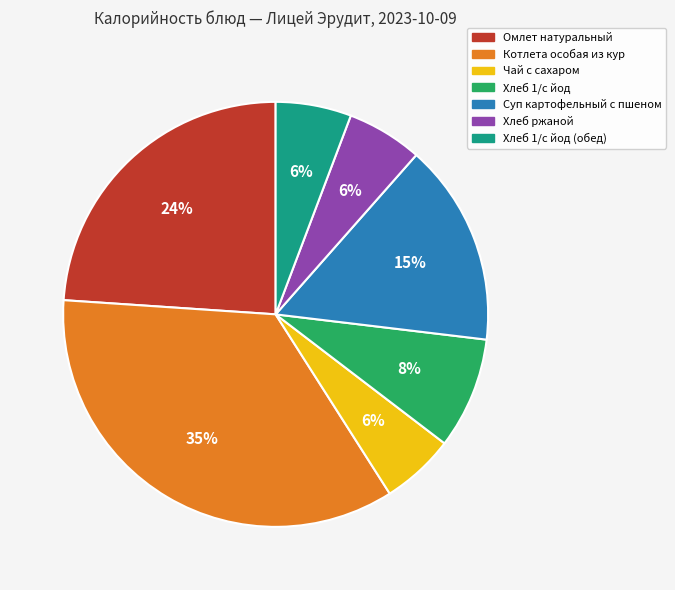

Does any single category account for the majority?

No